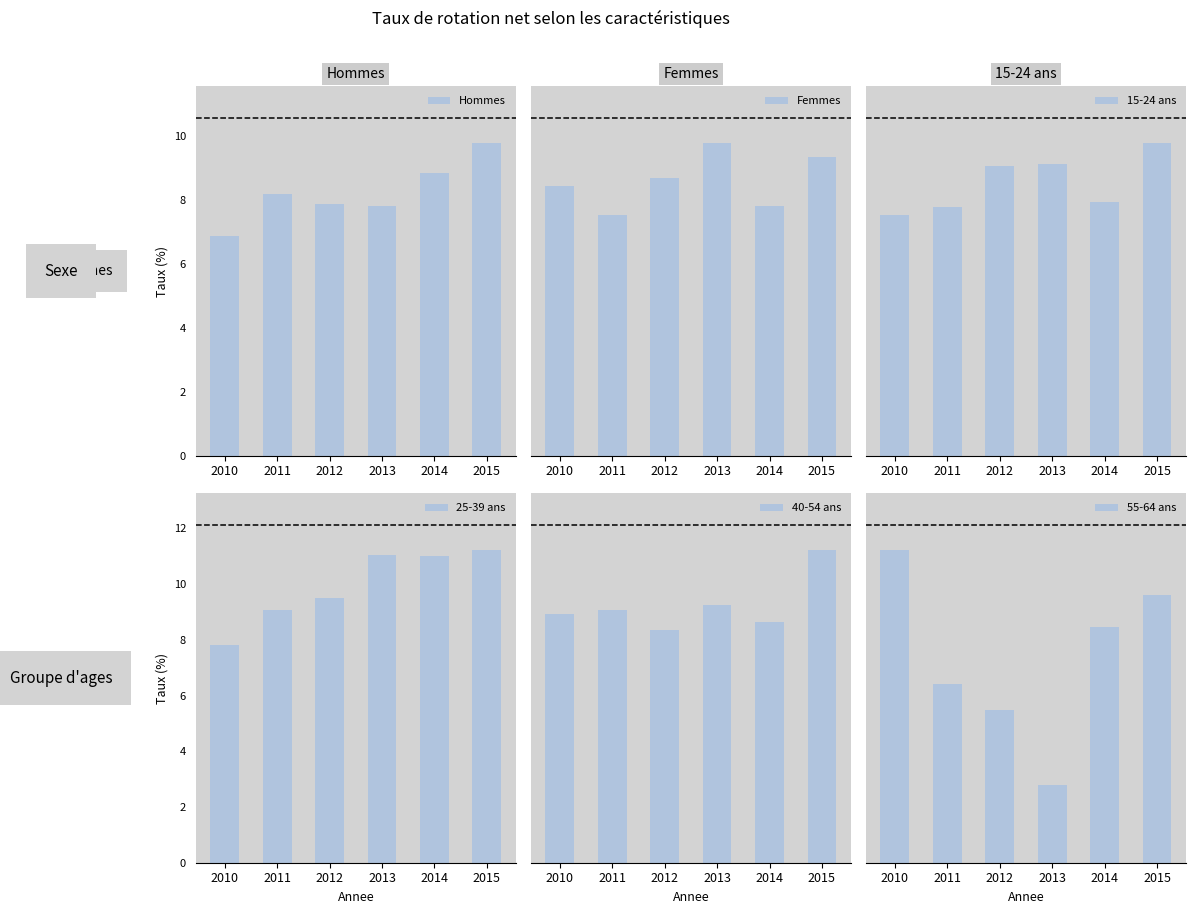

What is the sum of the 15-24 ans values at 2014 and 2011?

39.8